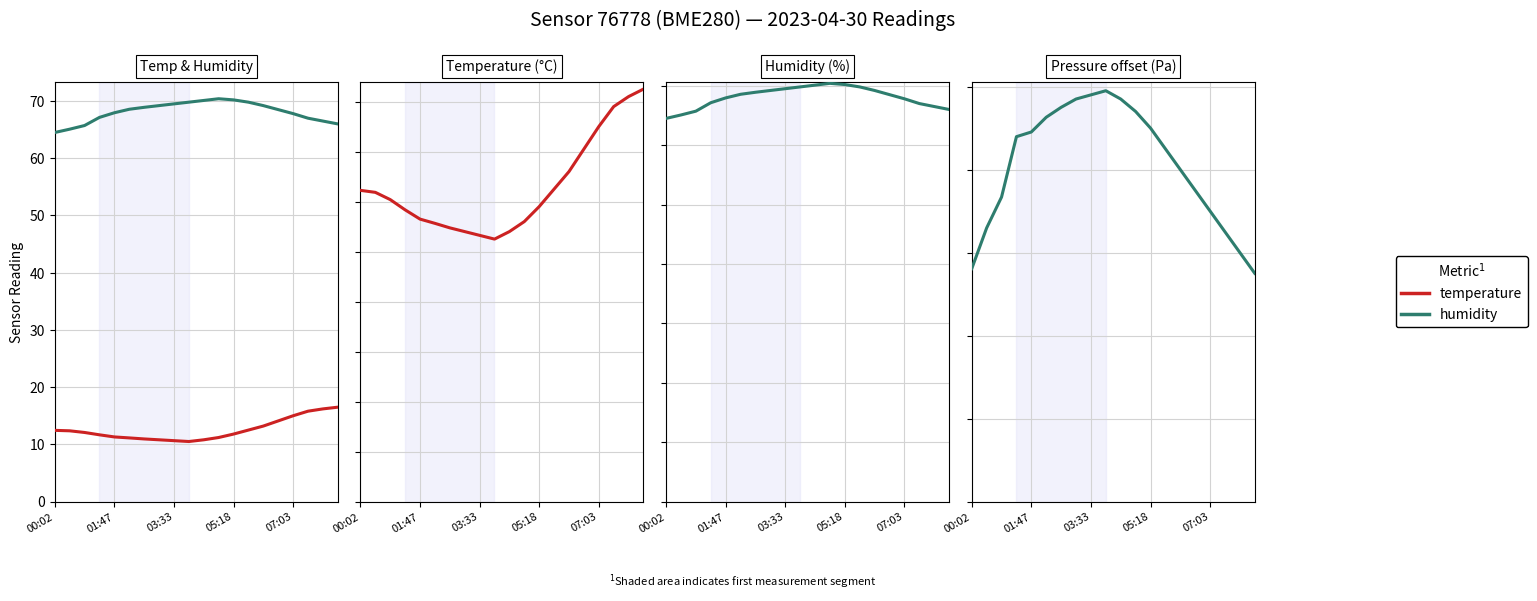

What is the value of the pressure point at the 9th from the left?

98.0